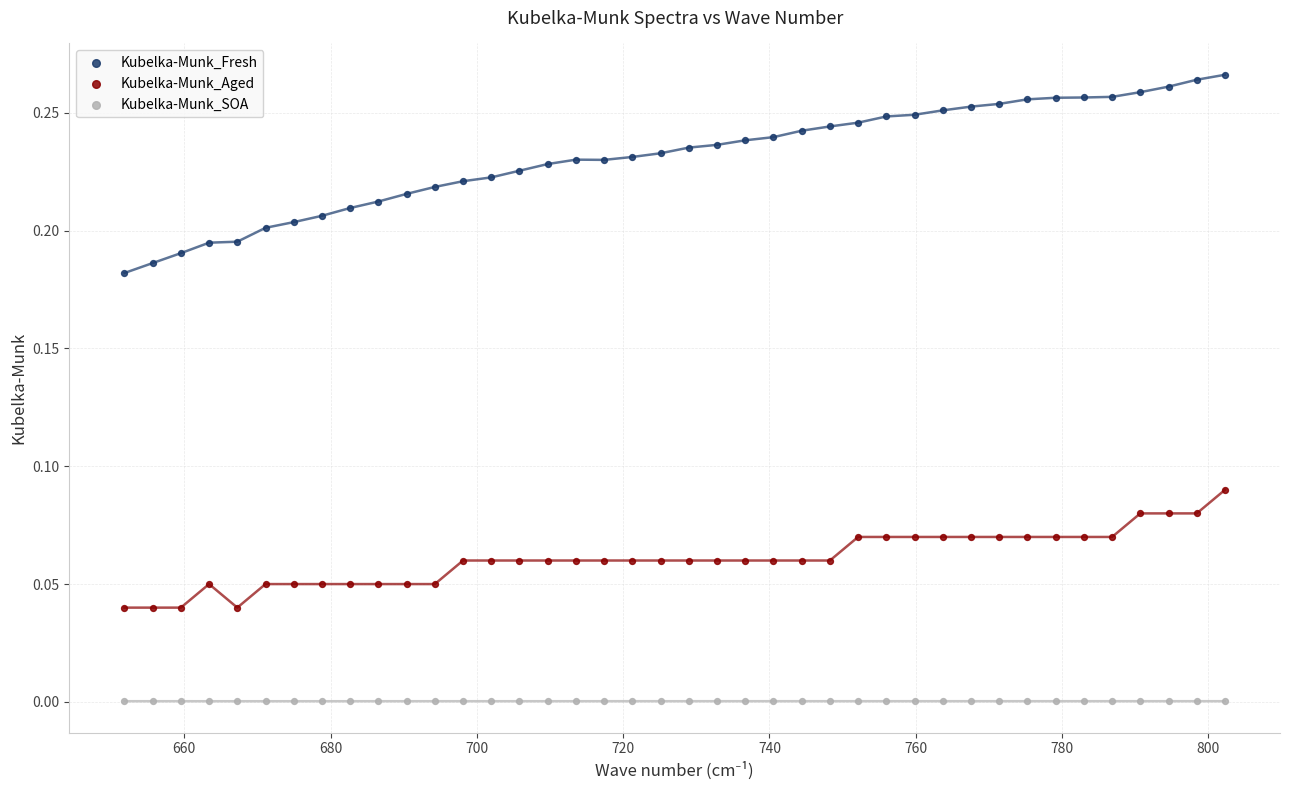

What is the X range (max minus min) for the scatter plot?

150.4